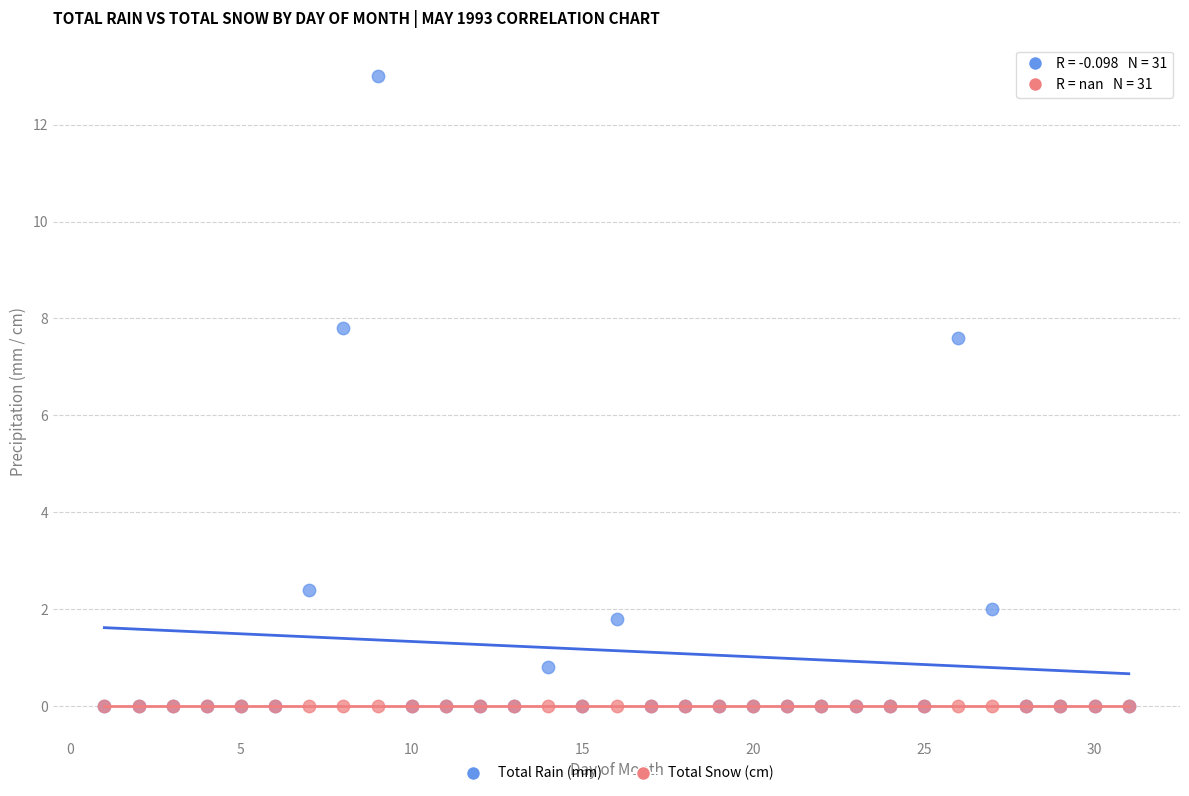

What are all the series names shown in the legend?

Total Rain (mm), Total Snow (cm)